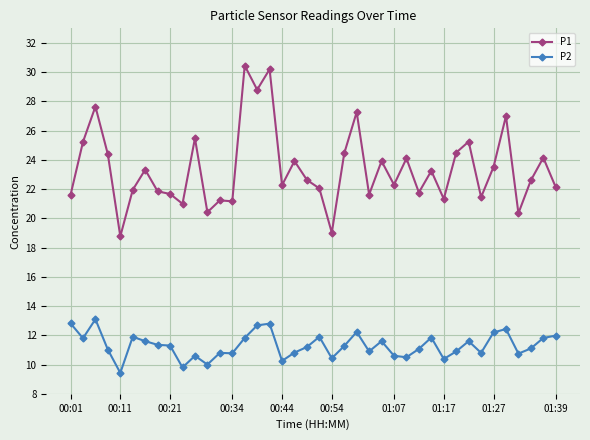

Which series has the widest spread of values?

P1